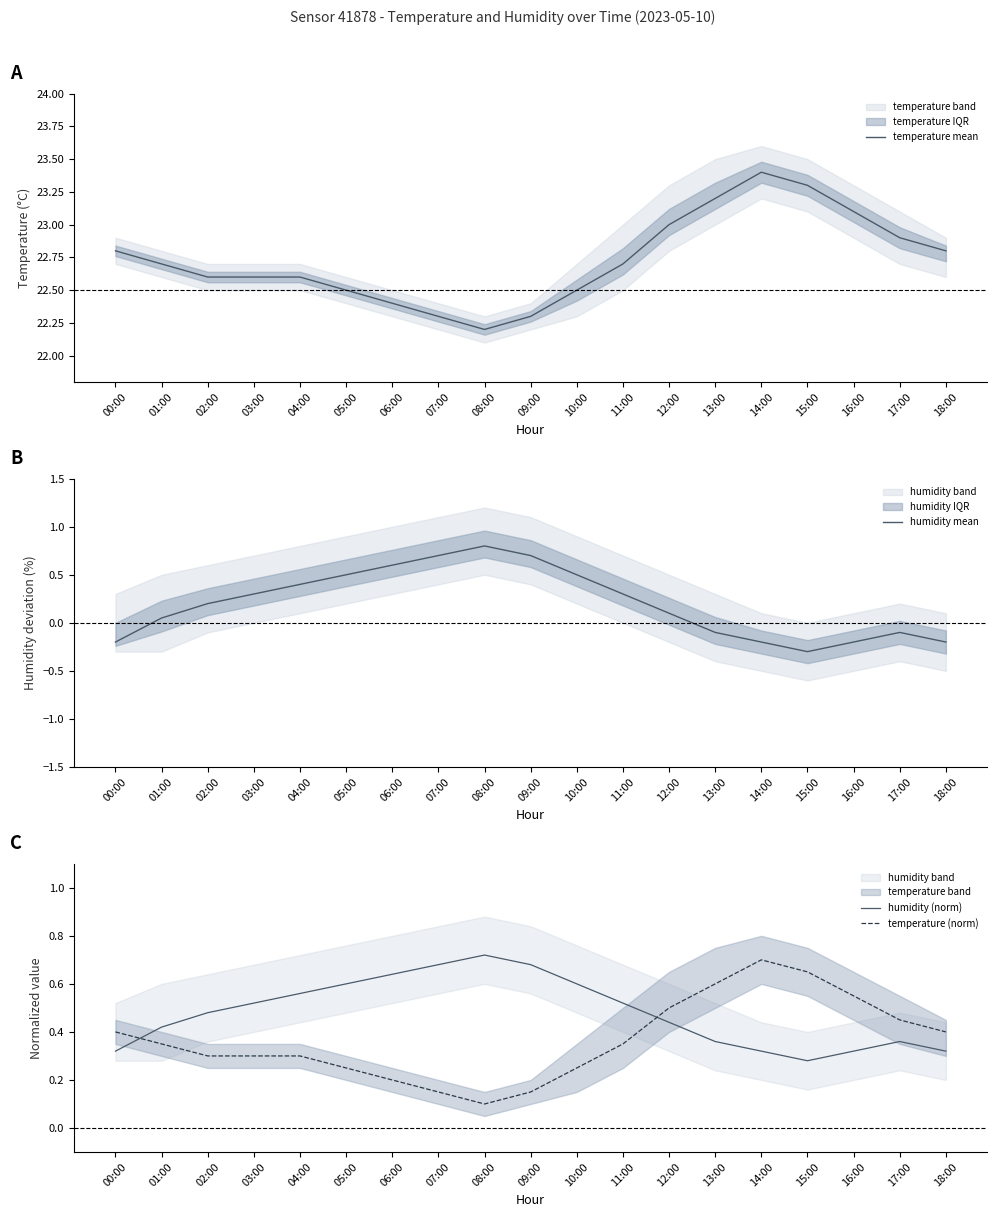

Is it true that humidity mean equals 0.4 at 04:00?

True